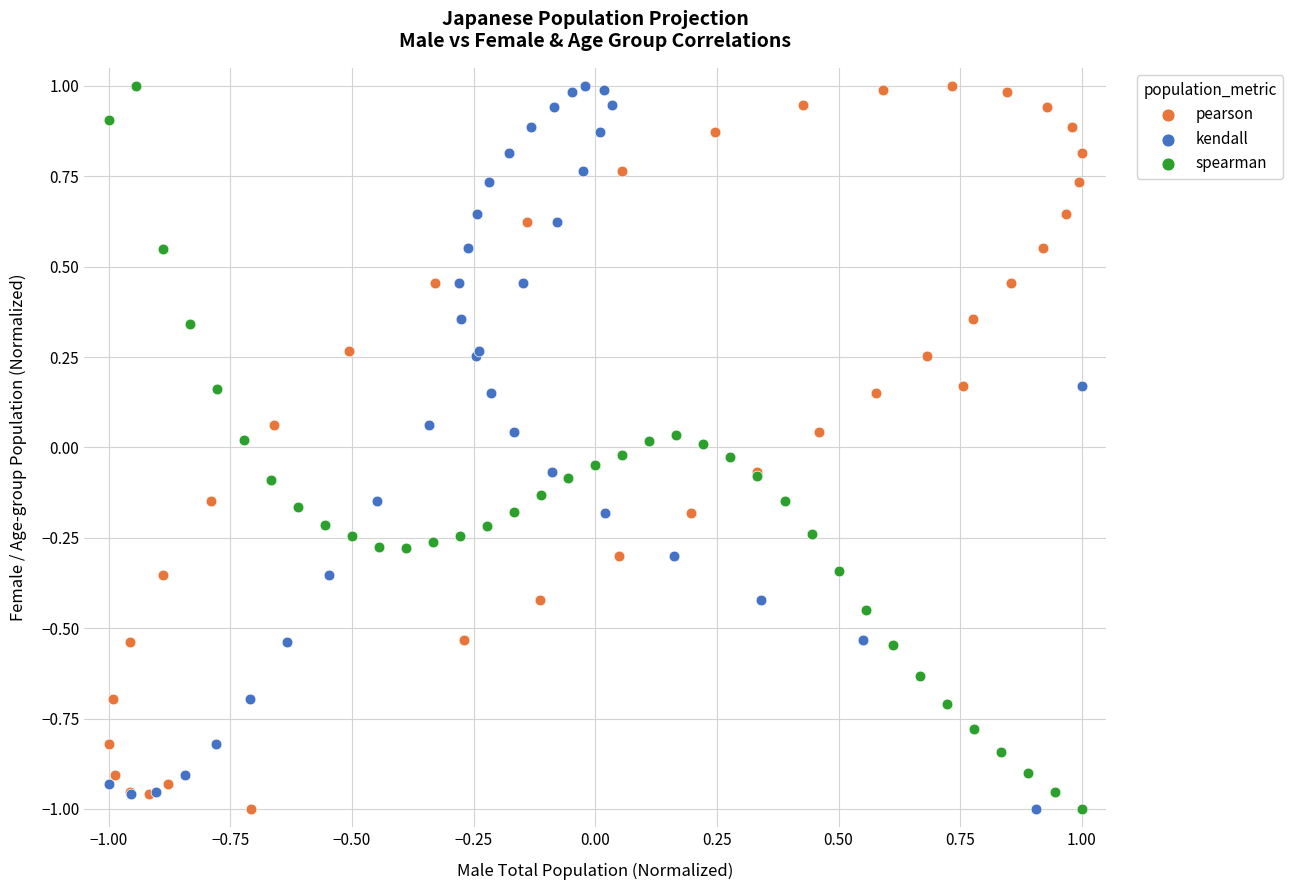

What are all the series names shown in the legend?

pearson, kendall, spearman